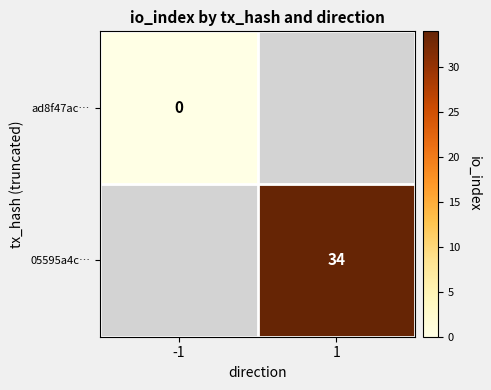

The 05595a4c… series shows 34 at 1. True or false?

True